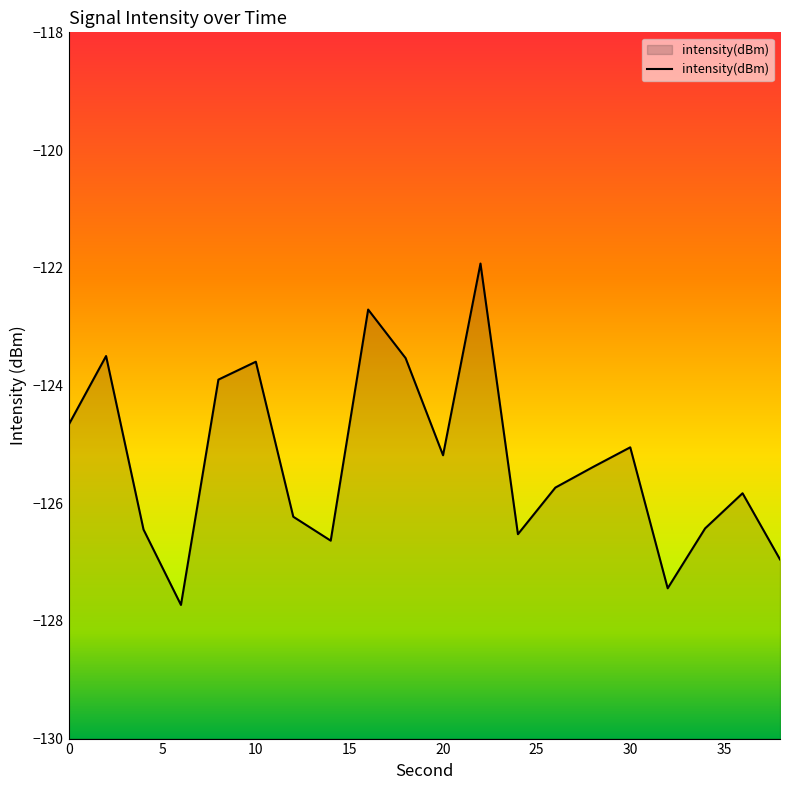

Is it true that the value at 10 is -180.8?

False